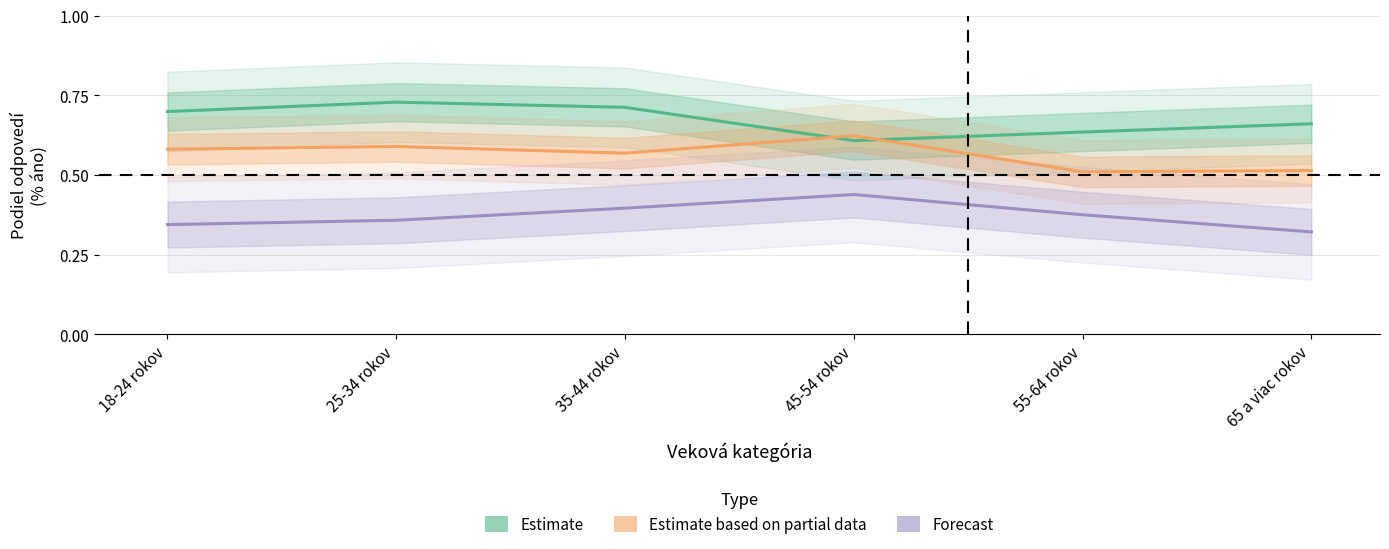

True or false: Estimate based on partial data and Forecast intersect in this chart.

False